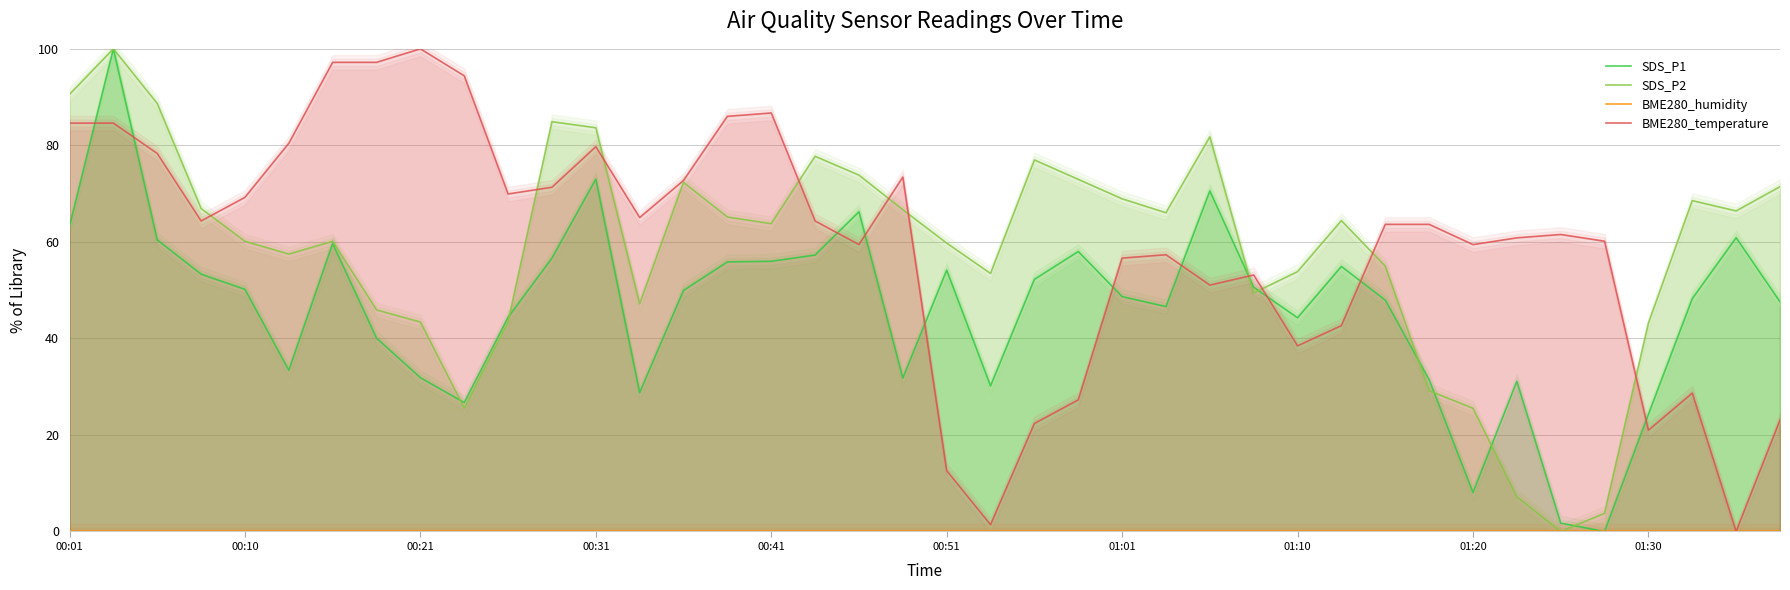

The value of SDS_P1 at 33 is 46.9. True or false?

False